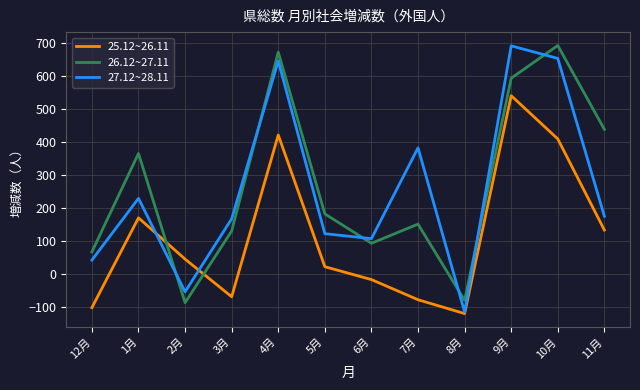

Reading left to right, list all the values displayed in this chart.

25.12~26.11: -101	171	46	-68	422	23	-16	-77	-119	541	410	134
26.12~27.11: 68	366	-86	131	673	183	94	152	-79	594	693	439
27.12~28.11: 43	230	-53	168	646	123	108	383	-114	692	654	176